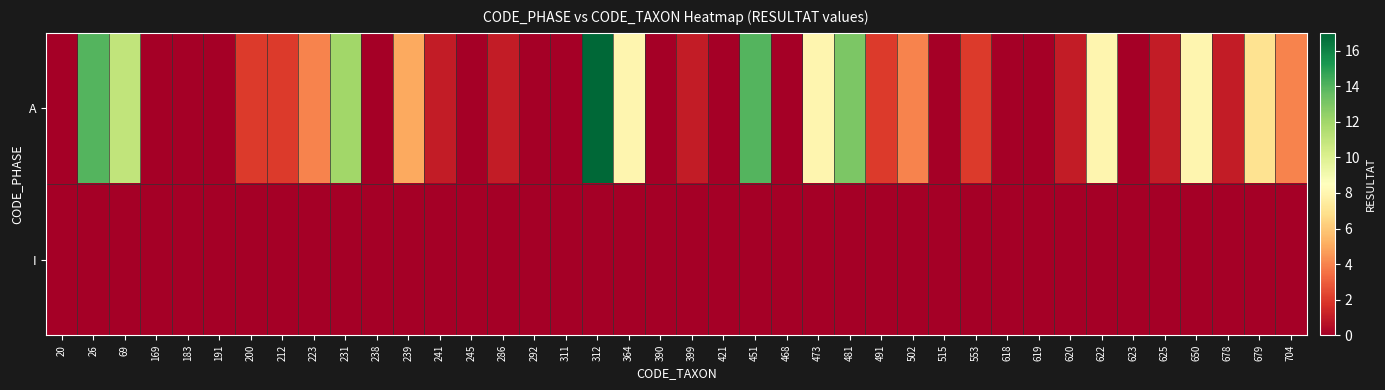

What is the maximum value shown in the chart?

17